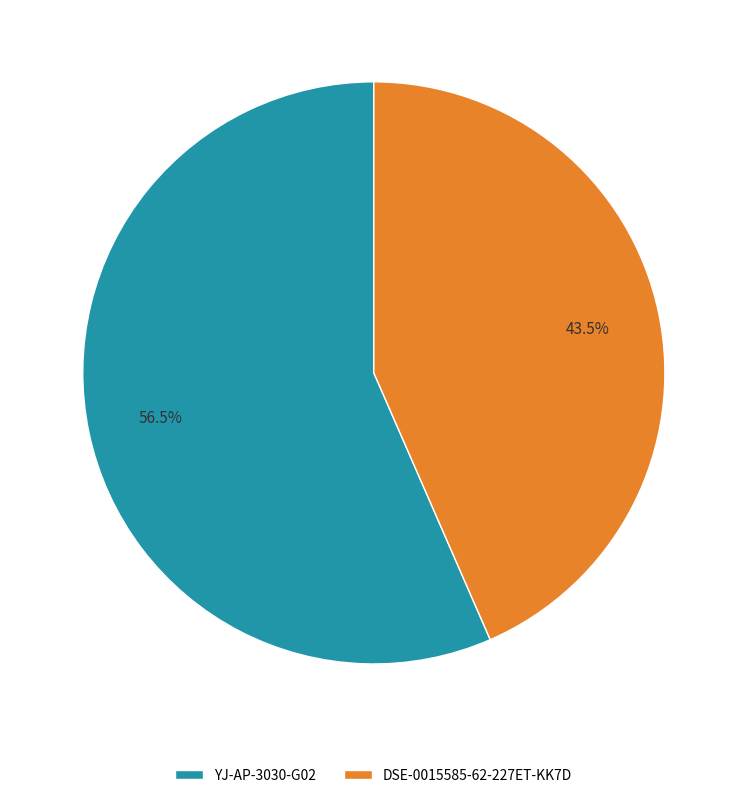

How many slices are in this pie chart?

2